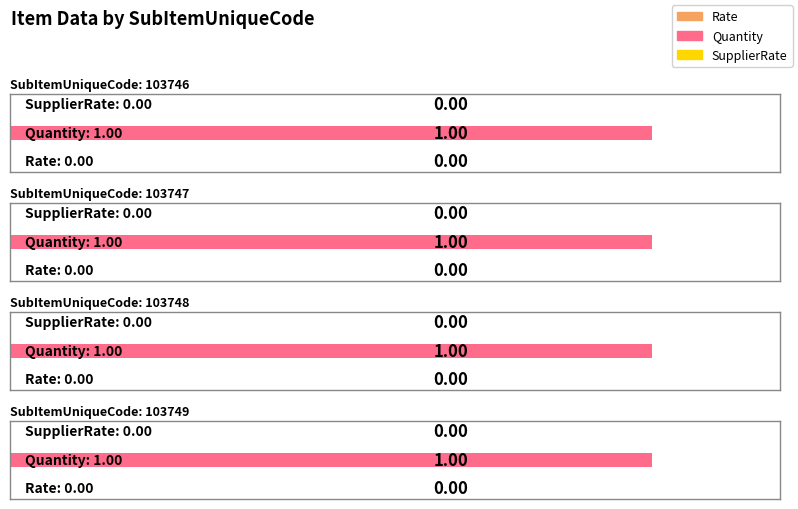

What are all the series names shown in the legend?

Rate, Quantity, SupplierRate